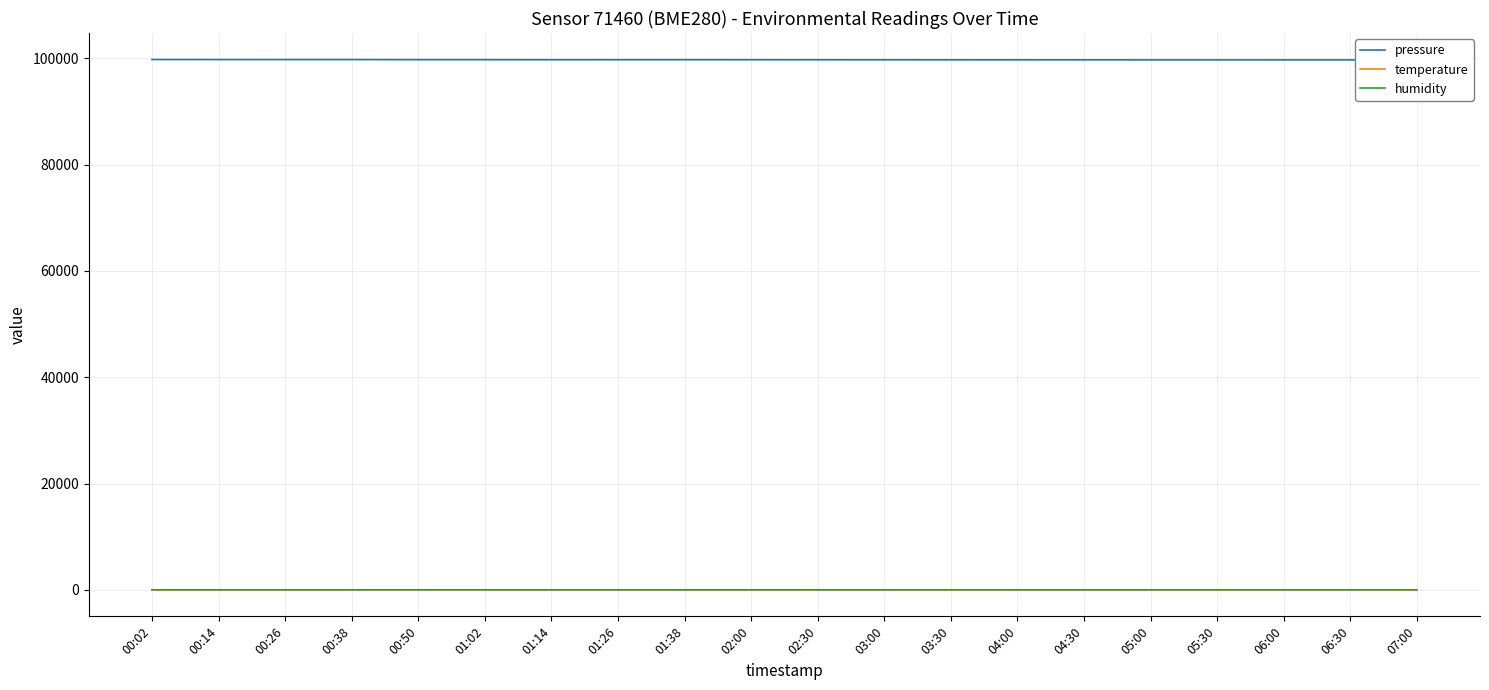

What is the value of the temperature point at the 11th from the left?

24.6